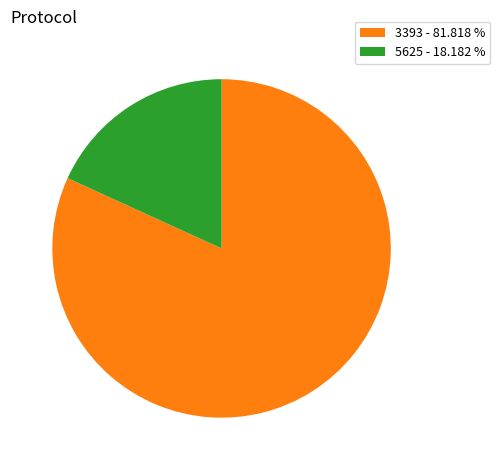

Count the number of slices in the pie.

2